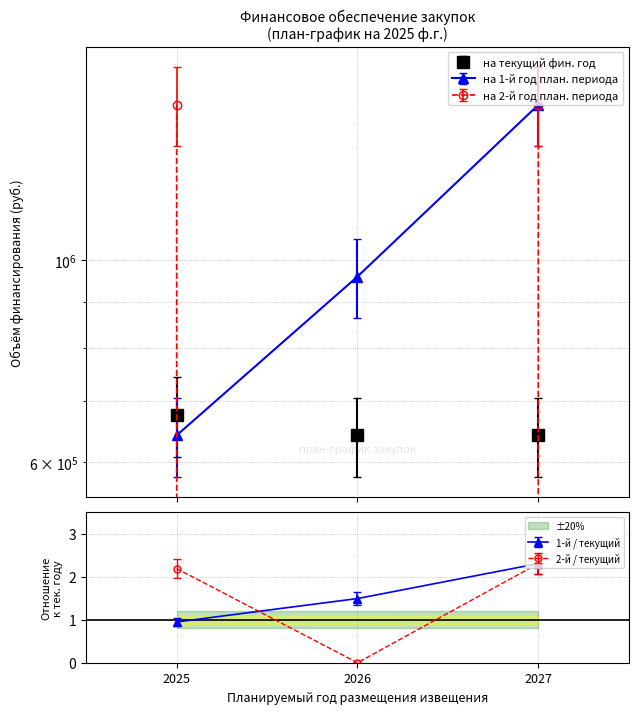

Which has a higher value, 2025 or 2026?

2025